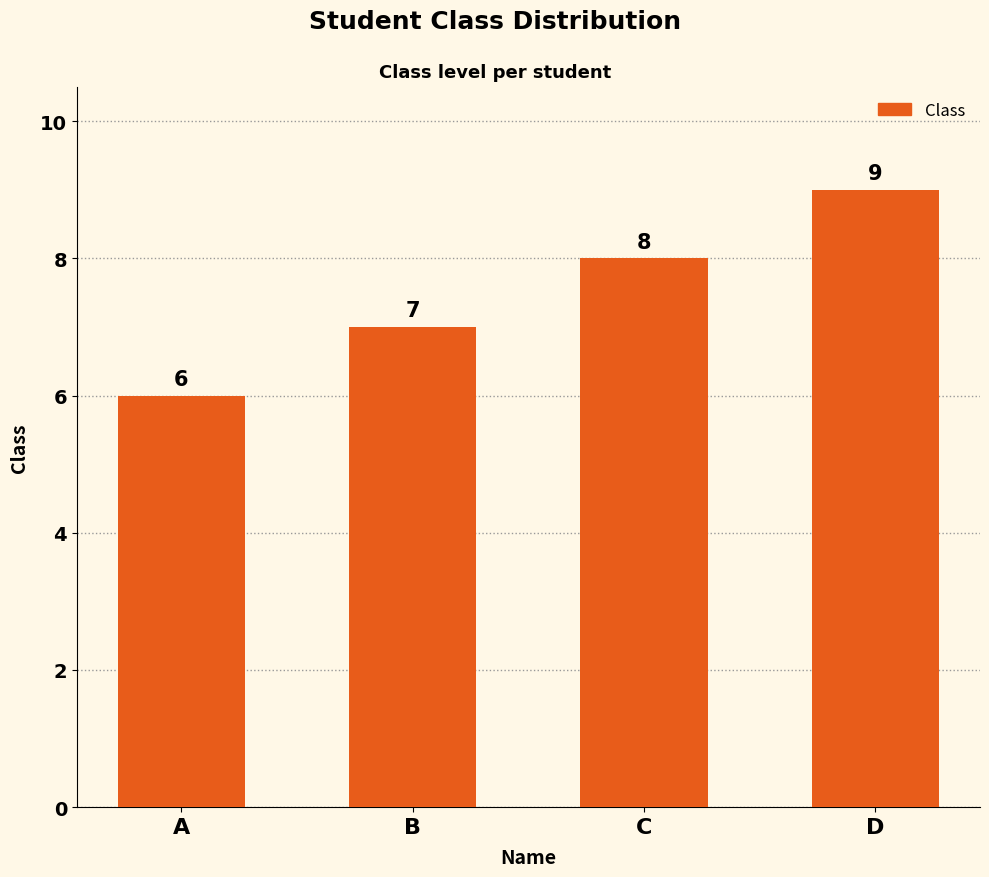

Does the chart contain stacked bars?

No